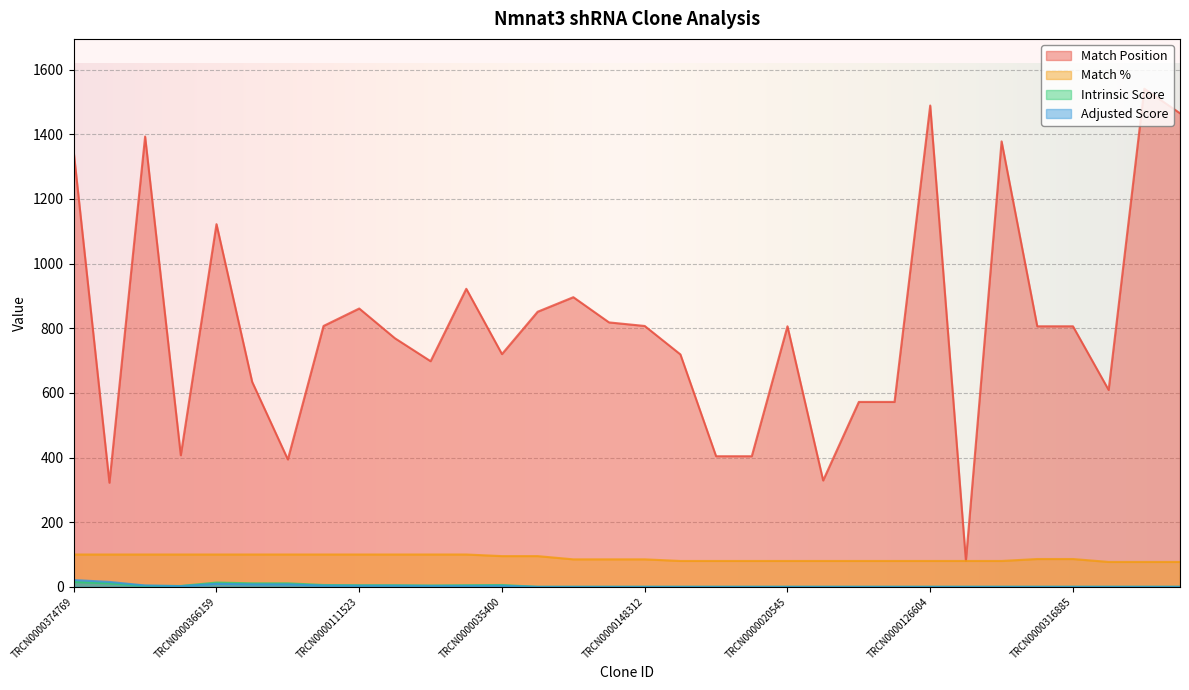

Reading left to right, extract all data points from this chart.

Match Position: 1345.0	322.0	1393.0	407.0	1122.0	634.0	394.0	807.0	861.0	769.0	698.0	922.0	720.0	851.0	896.0	818.0	807.0	719.0	404.0	404.0	806.0	329.0	572.0	572.0	1489.0	81.0	1378.0	806.0	806.0	609.0	1541.0	1465.0
Match %: 100.0	100.0	100.0	100.0	100.0	100.0	100.0	100.0	100.0	100.0	100.0	100.0	95.0	95.0	85.0	85.0	85.0	80.0	80.0	80.0	80.0	80.0	80.0	80.0	80.0	80.0	80.0	86.0	86.0	77.0	77.0	77.0
Intrinsic Score: 15.0	10.8	3.0	2.6	13.2	10.8	10.8	5.6	5.0	5.0	4.0	5.0	5.6	0.0	0.0	0.0	0.0	0.0	0.0	0.0	0.0	0.0	0.0	0.0	0.0	0.0	0.0	0.0	0.0	0.0	0.0	0.0
Adjusted Score: 21.0	15.1	4.2	2.1	9.2	7.6	7.6	3.9	3.5	3.5	2.8	3.0	3.4	0.0	0.0	0.0	0.0	0.0	0.0	0.0	0.0	0.0	0.0	0.0	0.0	0.0	0.0	0.0	0.0	0.0	0.0	0.0